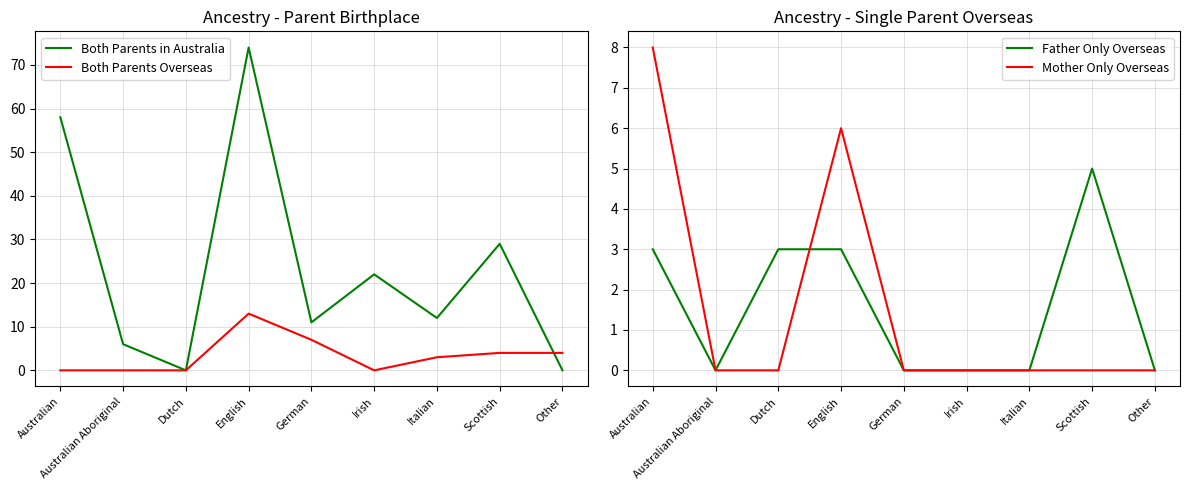

The value of Mother Only Overseas at Irish is -5. True or false?

False